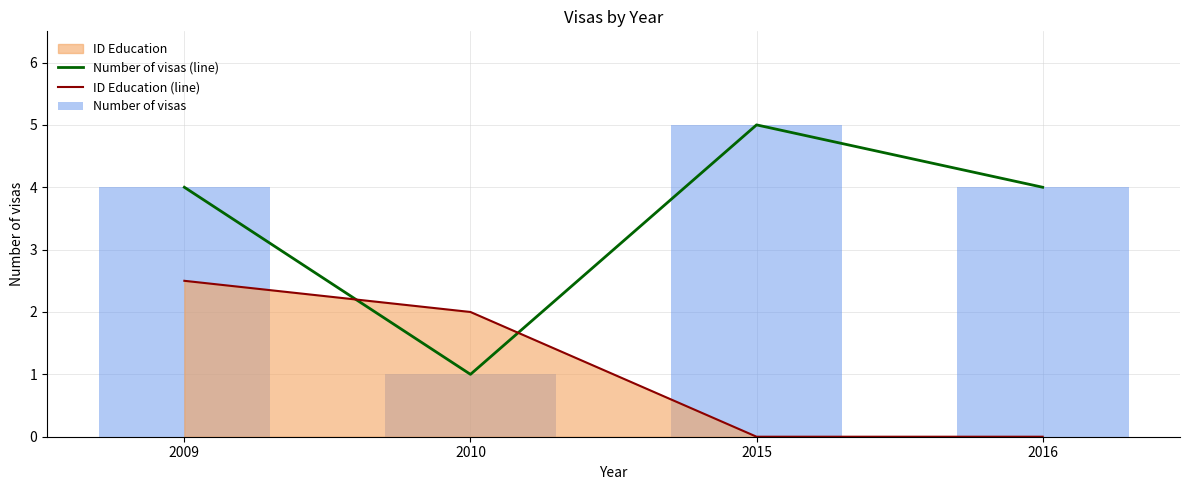

Which series has the largest total across all categories?

Number of visas (line)